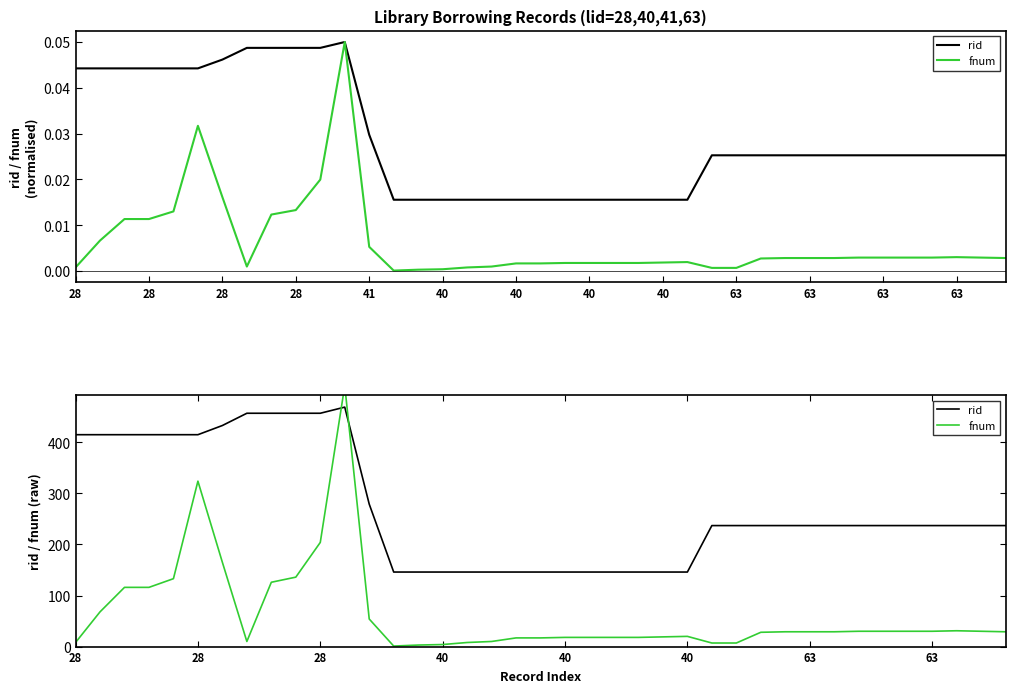

What is the label of the 11th point from the right?

28